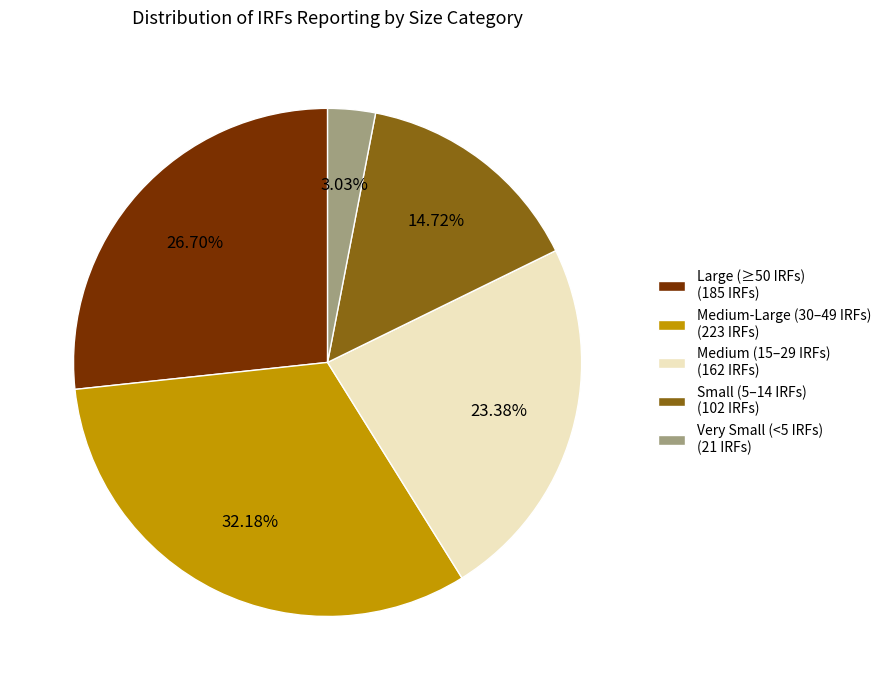

Rank the categories by value from lowest to highest.

Very Small (<5 IRFs) (21 IRFs), Small (5–14 IRFs) (102 IRFs), Medium (15–29 IRFs) (162 IRFs), Large (≥50 IRFs) (185 IRFs), Medium-Large (30–49 IRFs) (223 IRFs)